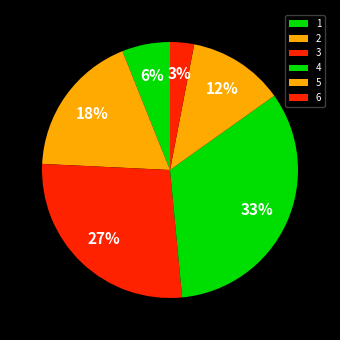

To the nearest percent, what portion does 6 represent?

3%